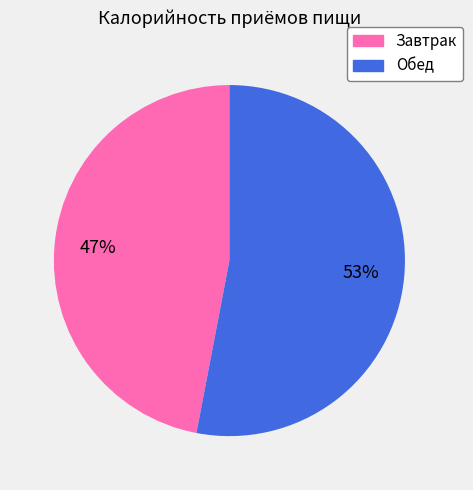

To the nearest percent, what is the difference between the largest and smallest slice percentages?

6%